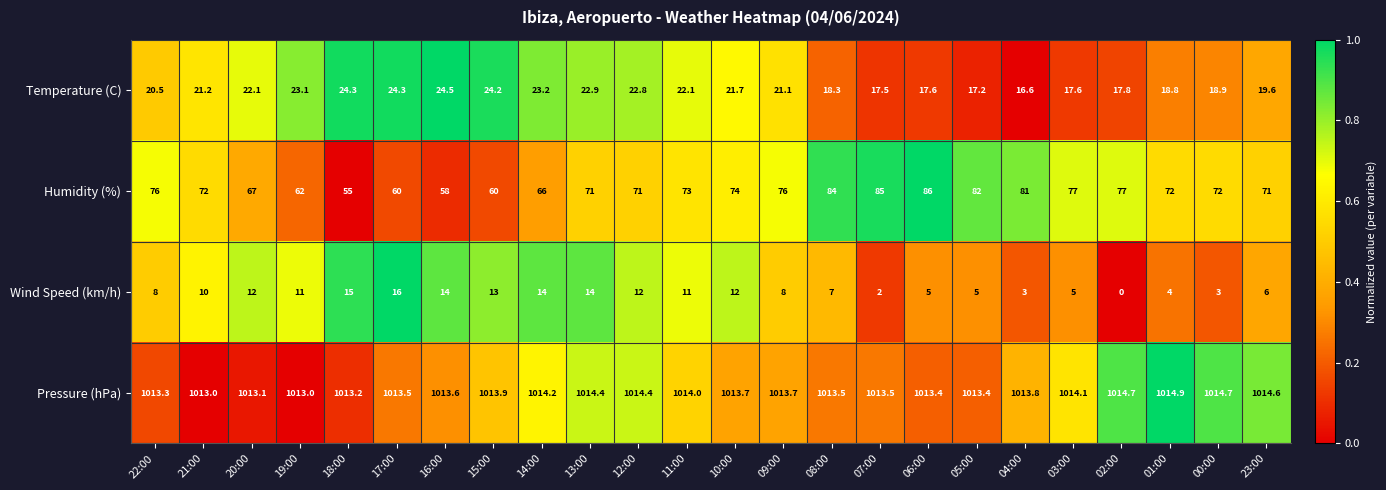

What is the difference between the highest and lowest values at 12:00?

1002.4